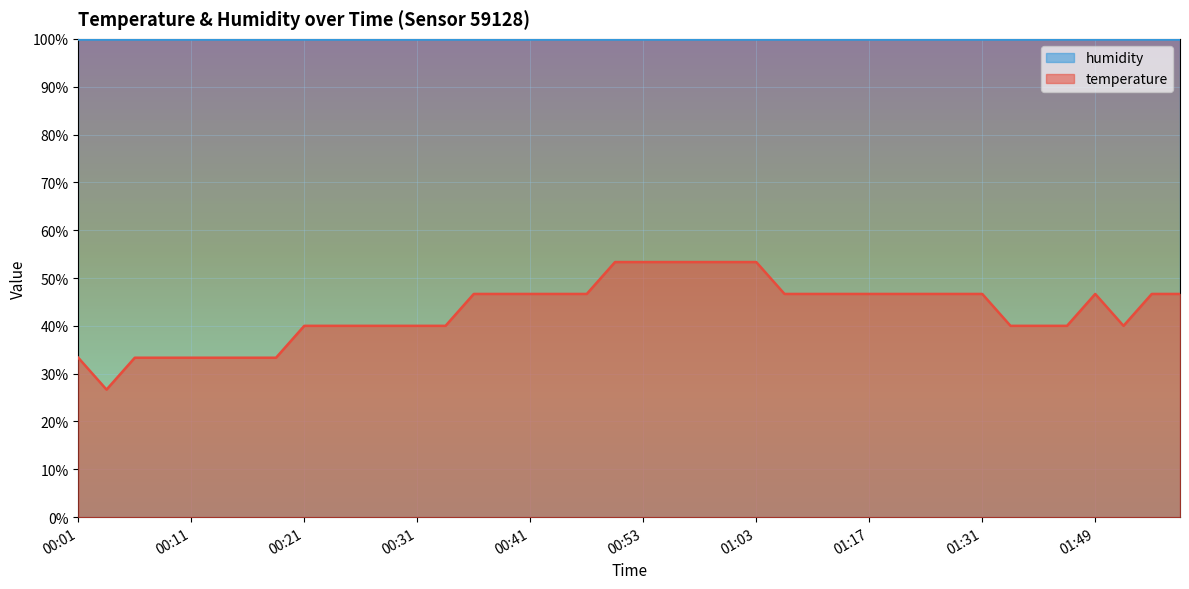

How many points are higher than both their immediate neighbors (excluding endpoints)?

1